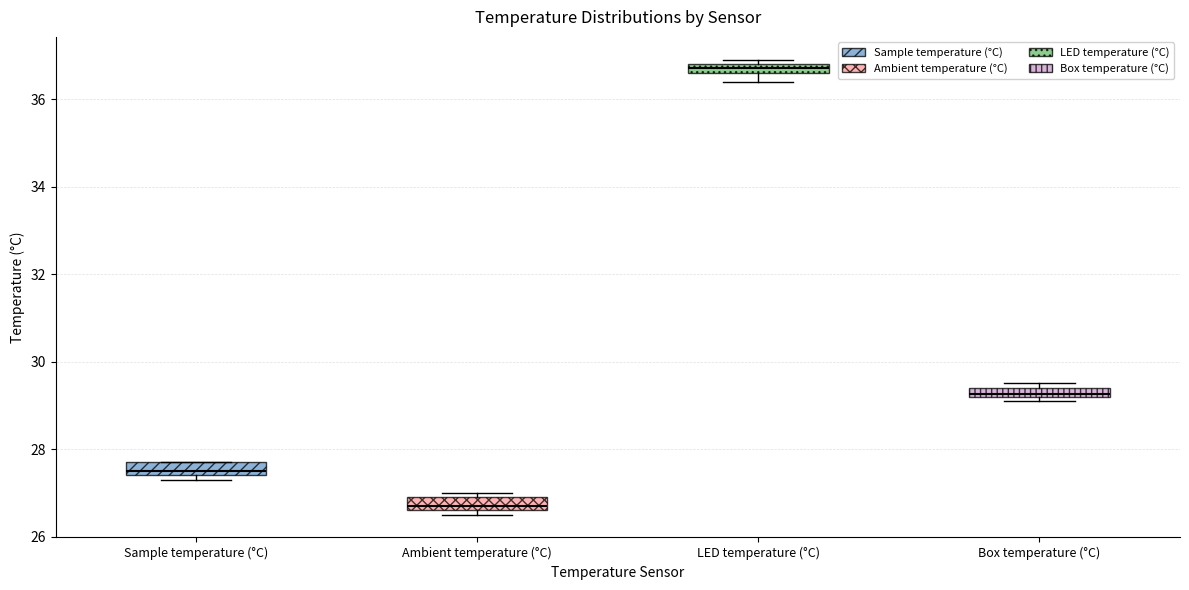

Which box's median line is the highest?

LED temperature (°C)